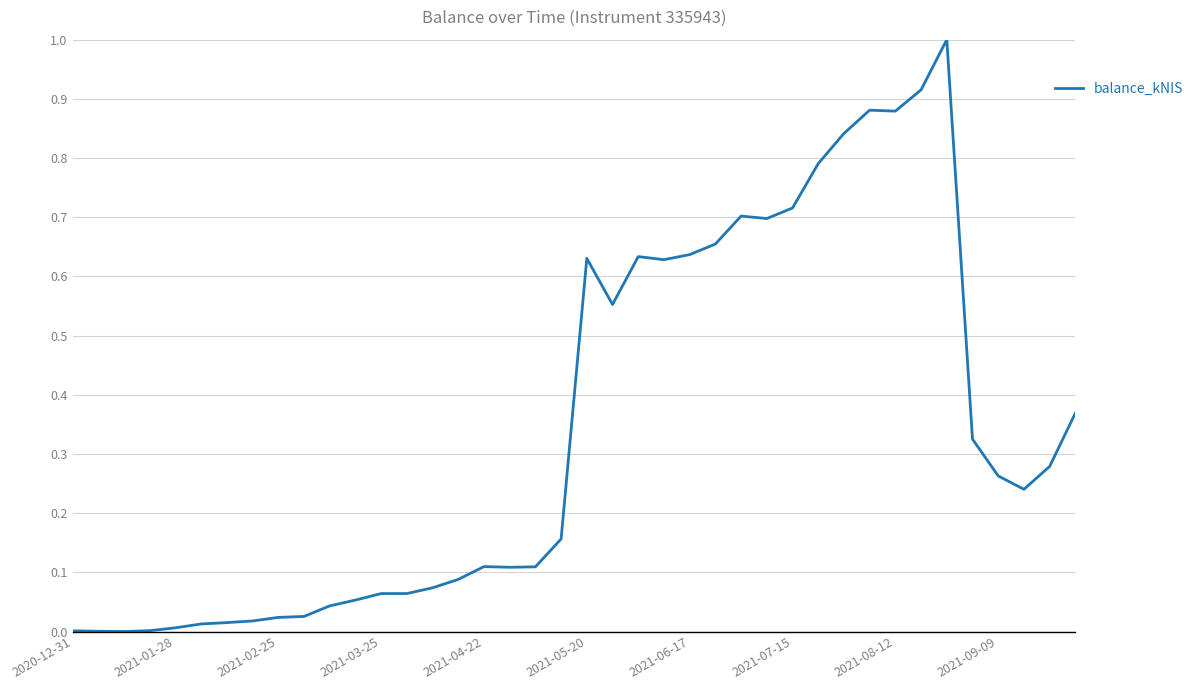

What is the difference between the maximum and minimum values?

1.0